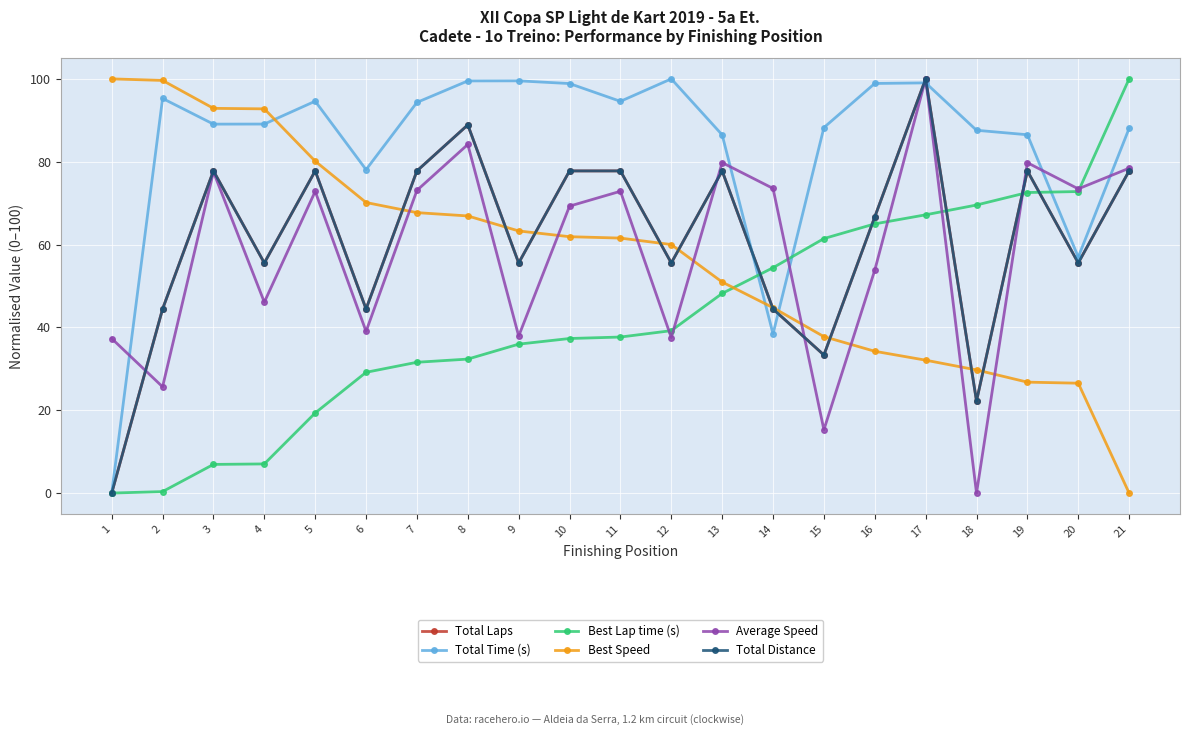

How many lines are shown in the chart?

6